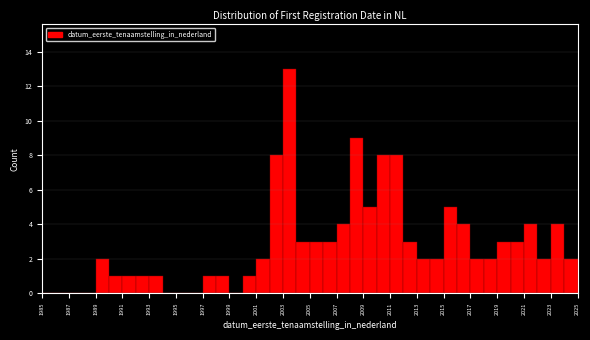

Over which range of the x-axis is the bar tallest?

2003 to 2004